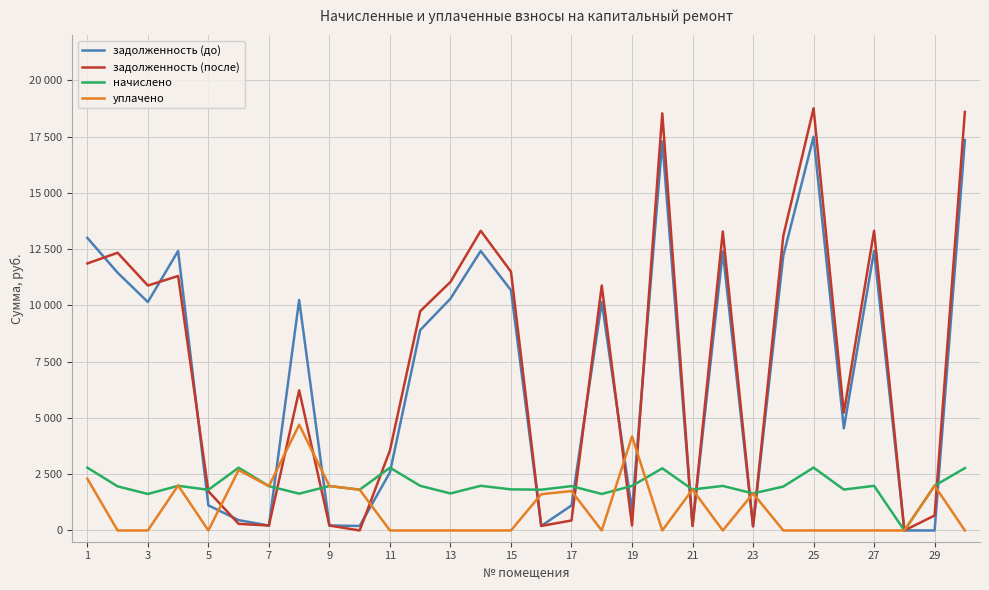

Does the chart have visible grid lines?

Yes